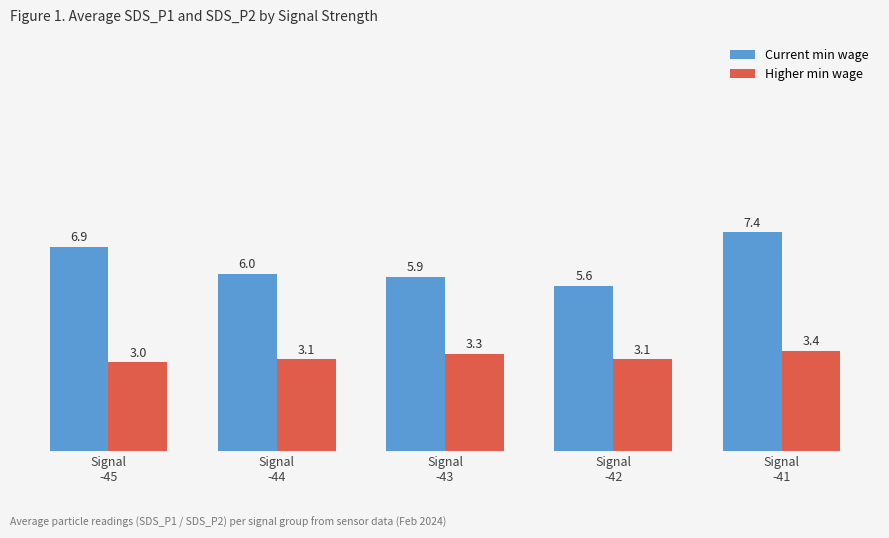

What is the lowest value of the Current min wage series?

5.6